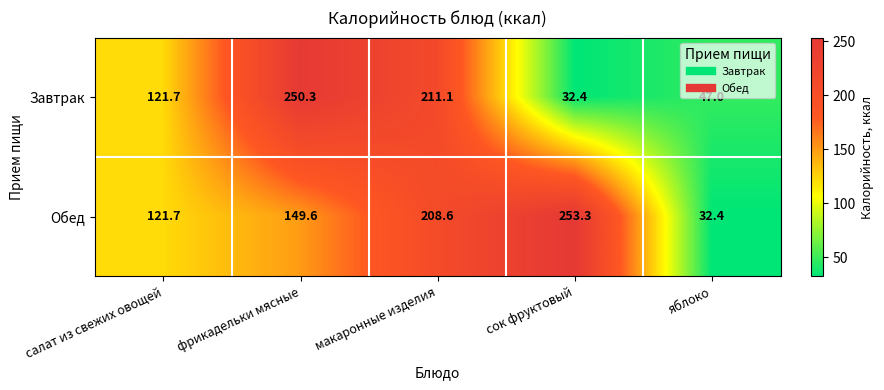

List the series in order of their peak value, lowest first.

Завтрак, Обед